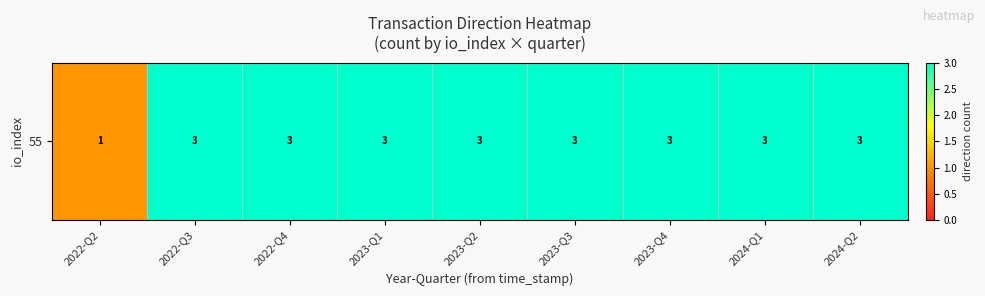

True or false: the data shows 3 at 2023-Q4.

True